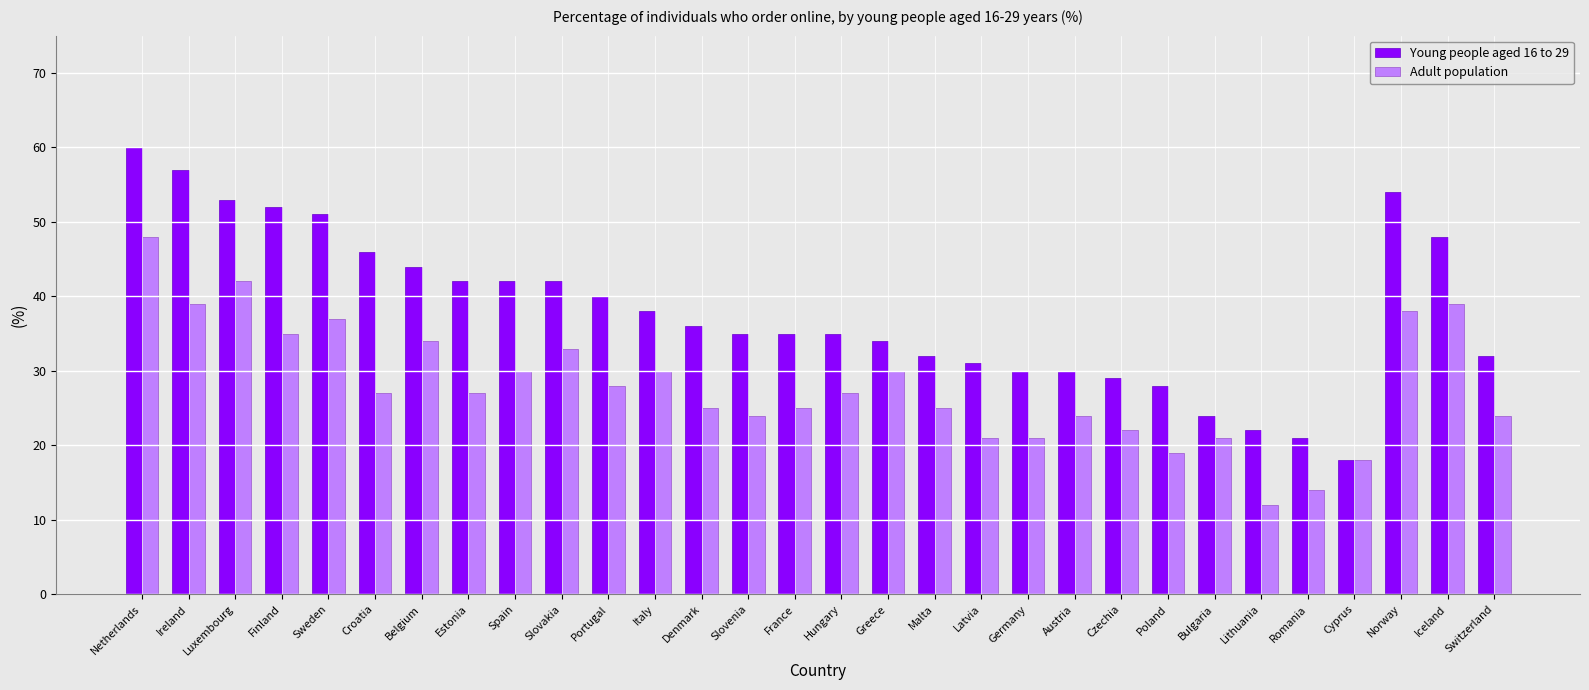

The value of Adult population at Finland is 35. True or false?

True